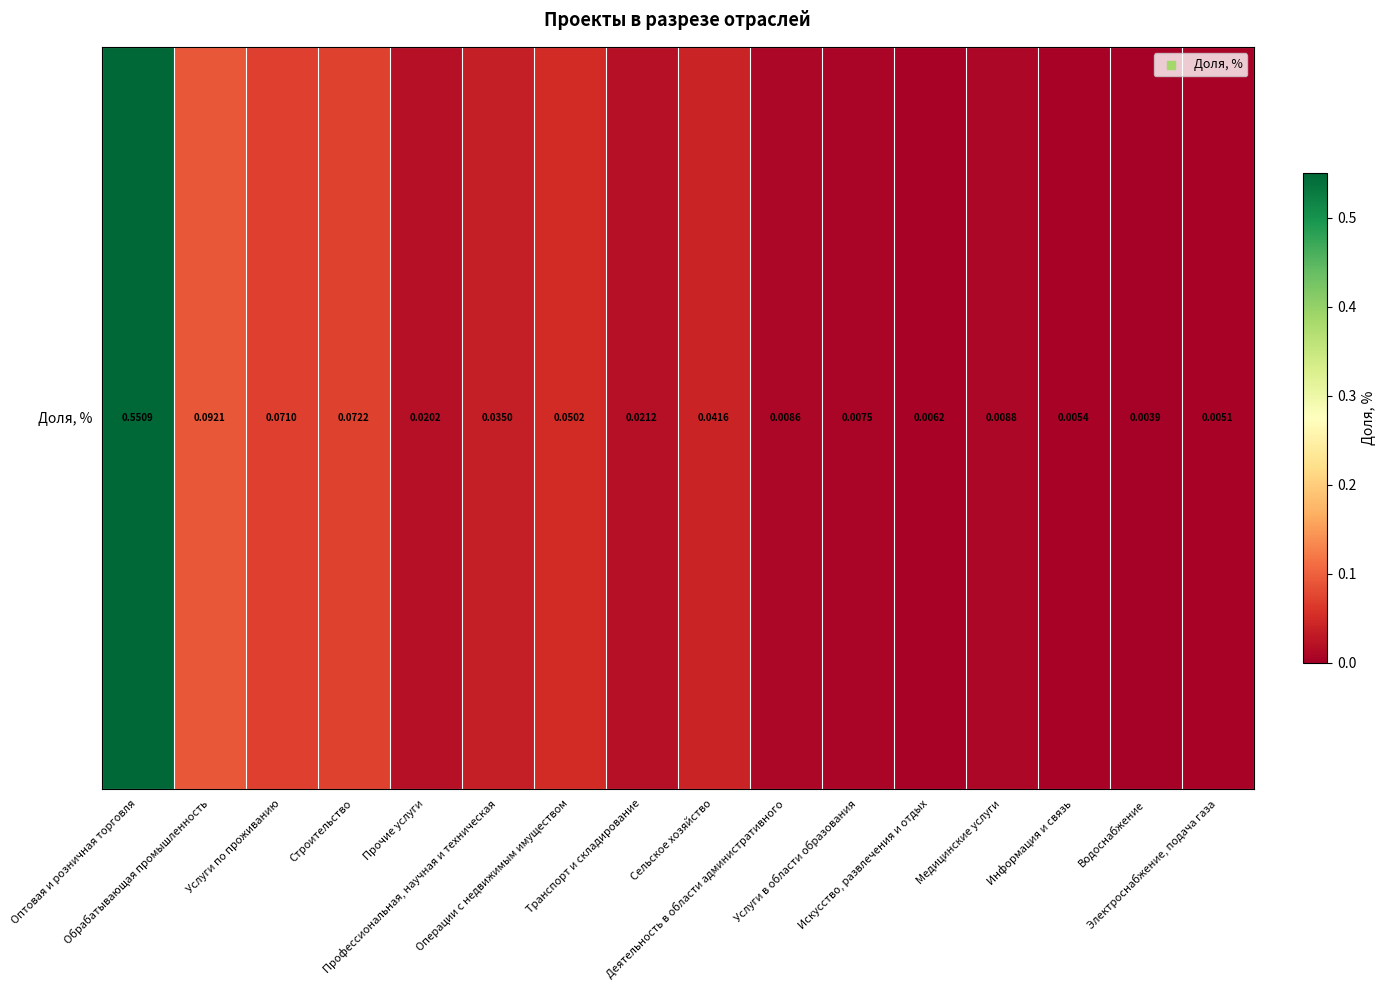

What is the greatest value displayed?

0.6